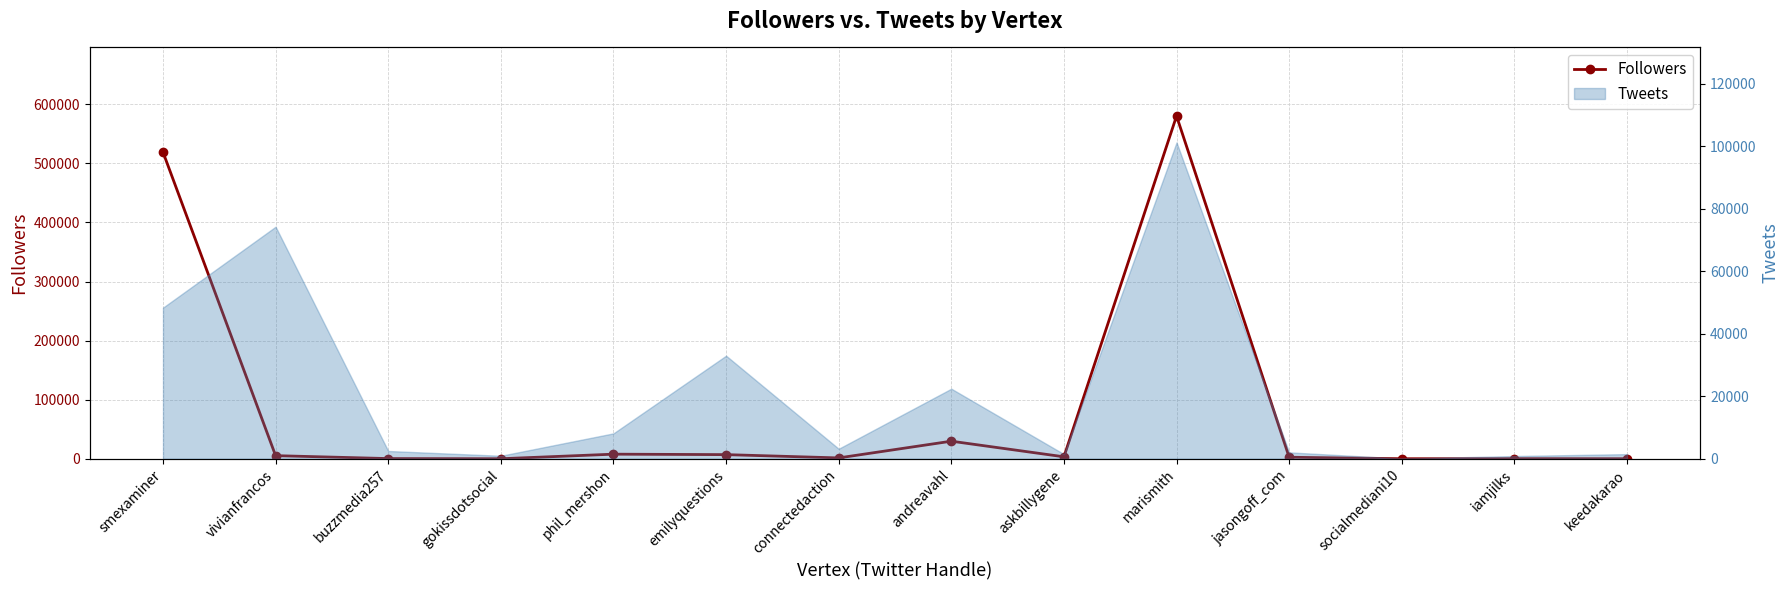

What position from the right is keedakarao?

1